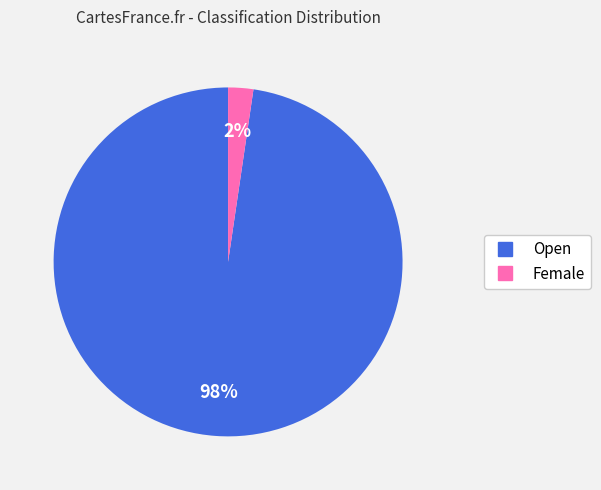

To the nearest percent, what is the combined percentage of Female and Open?

100%